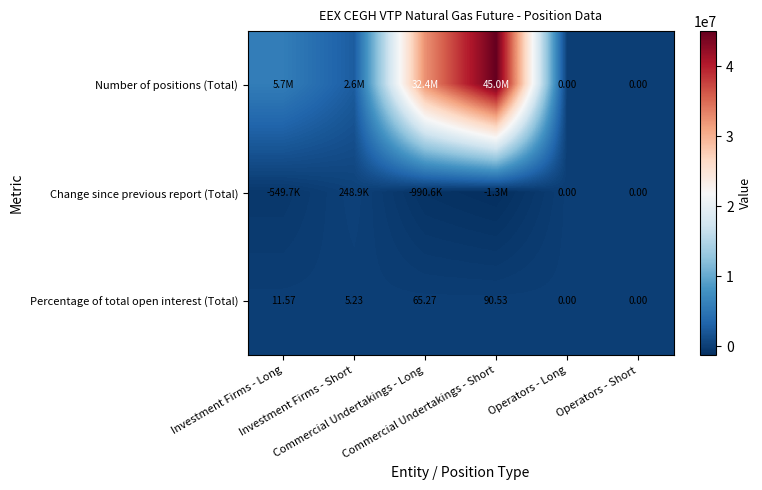

The Number of positions (Total) series shows -25755135.2 at Operators - Long. True or false?

False